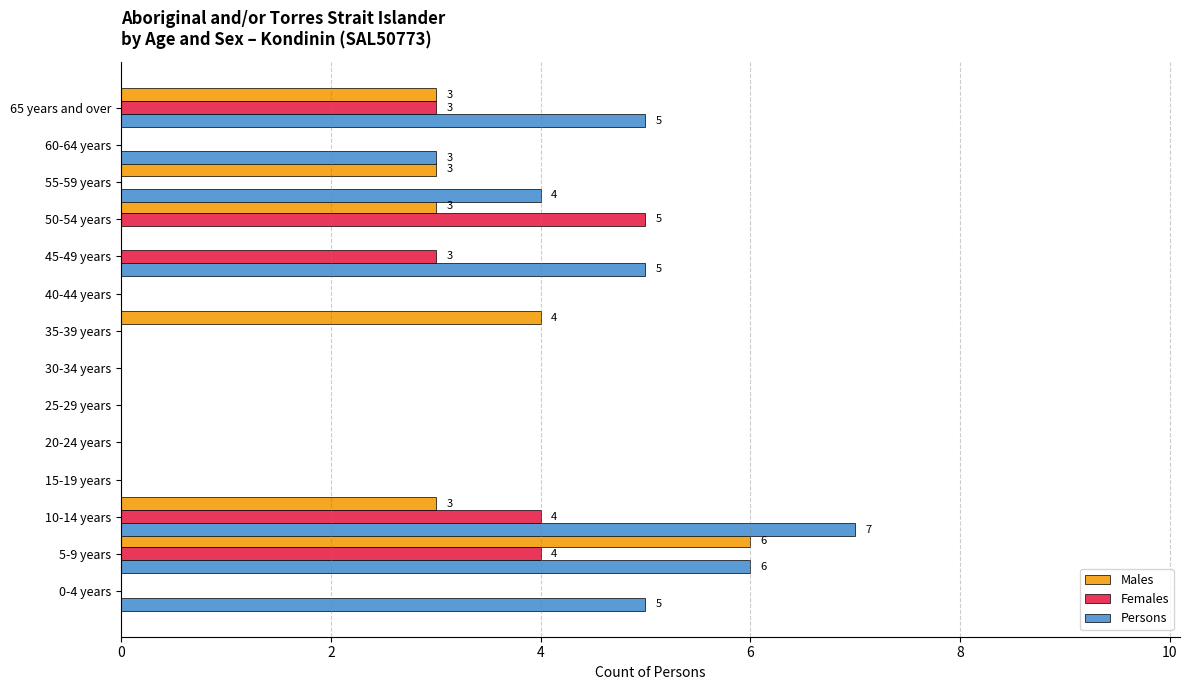

How many data points does each series have?

14